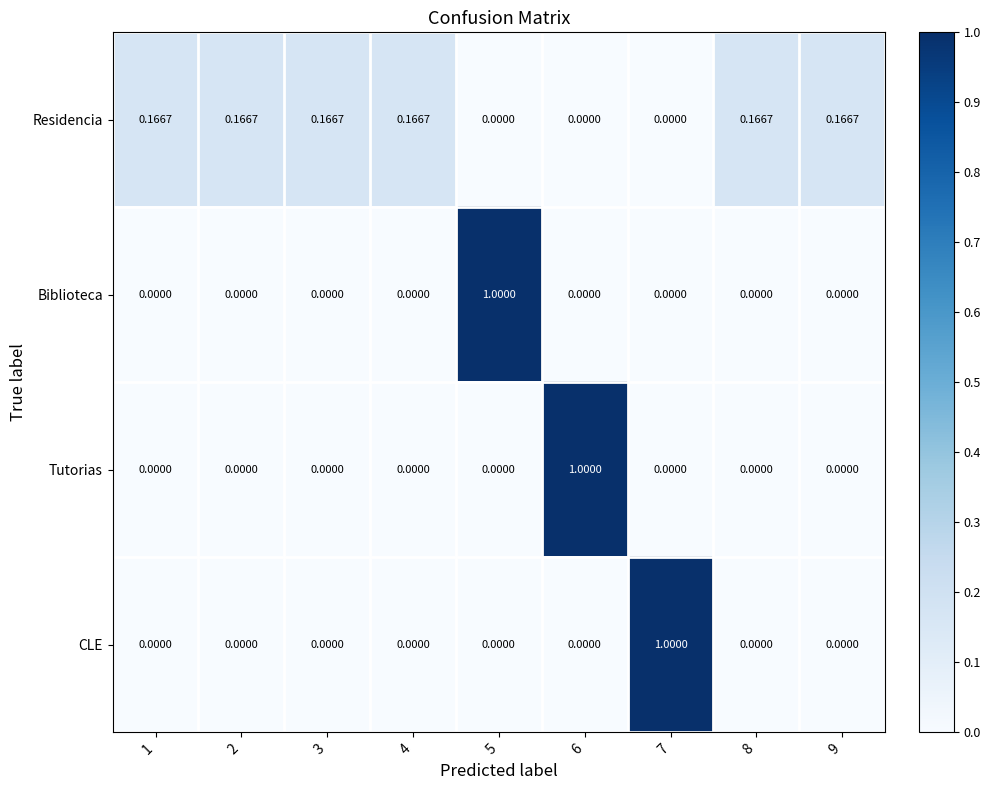

Which series has the largest total across all categories?

Residencia